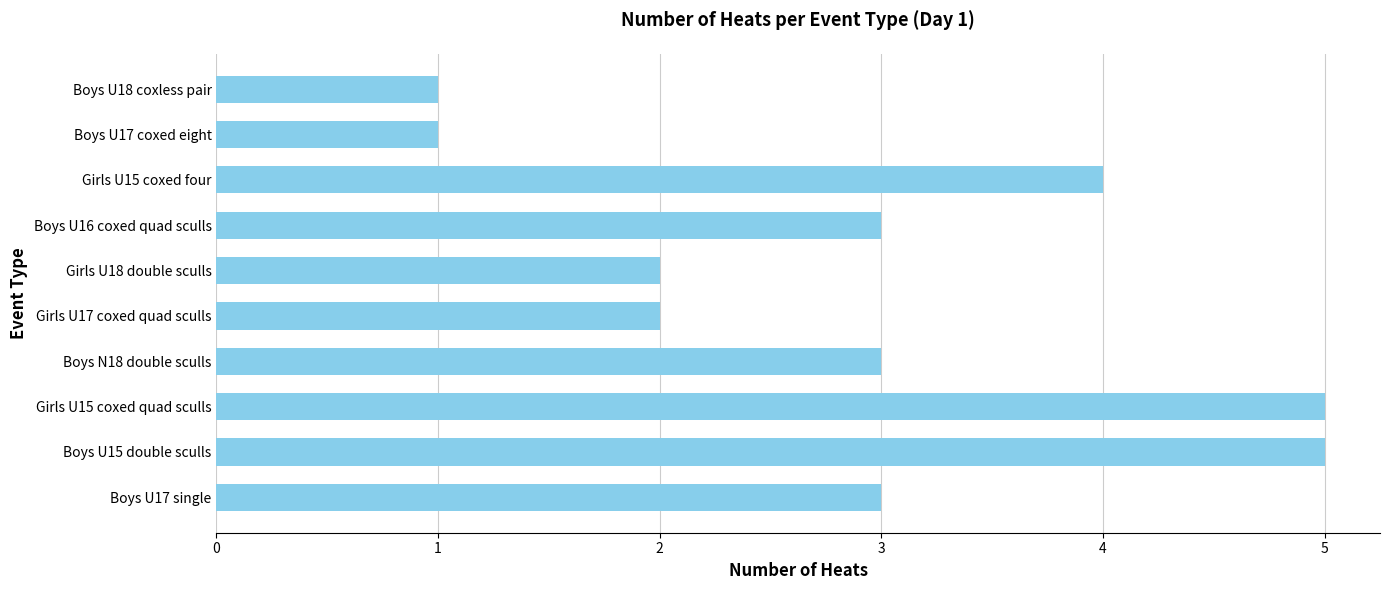

The value at Boys N18 double sculls is 5. True or false?

False